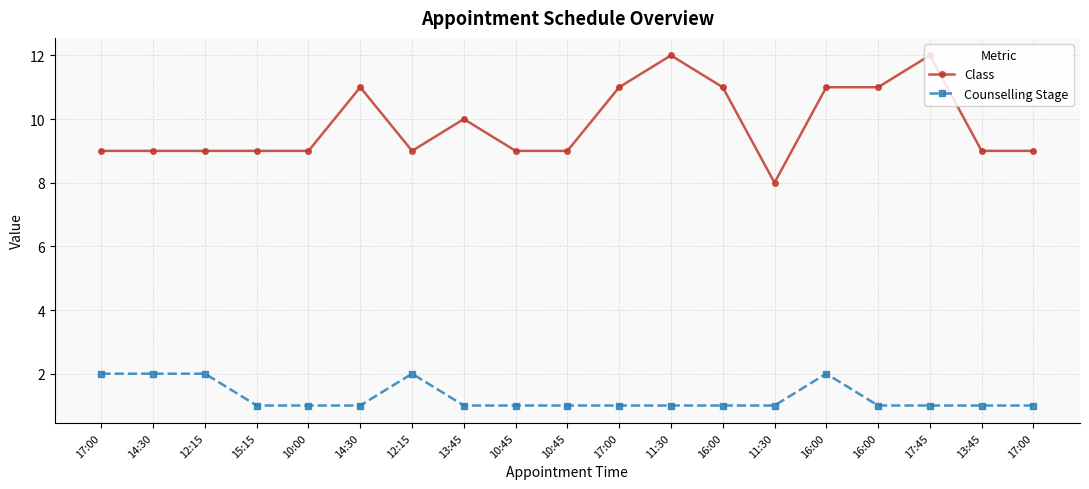

What is the maximum value for Class?

12